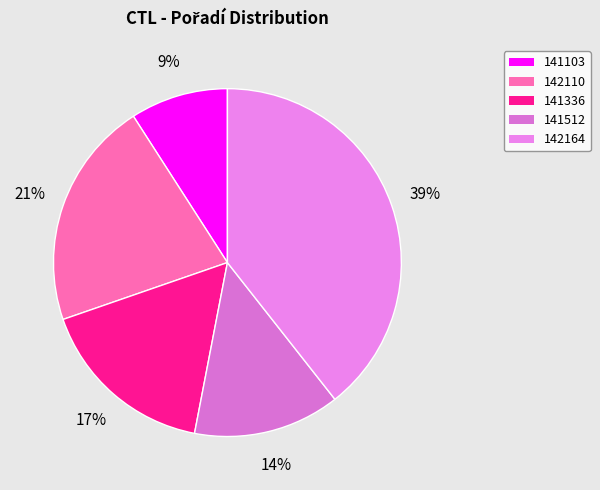

How many slices are in this pie chart?

5